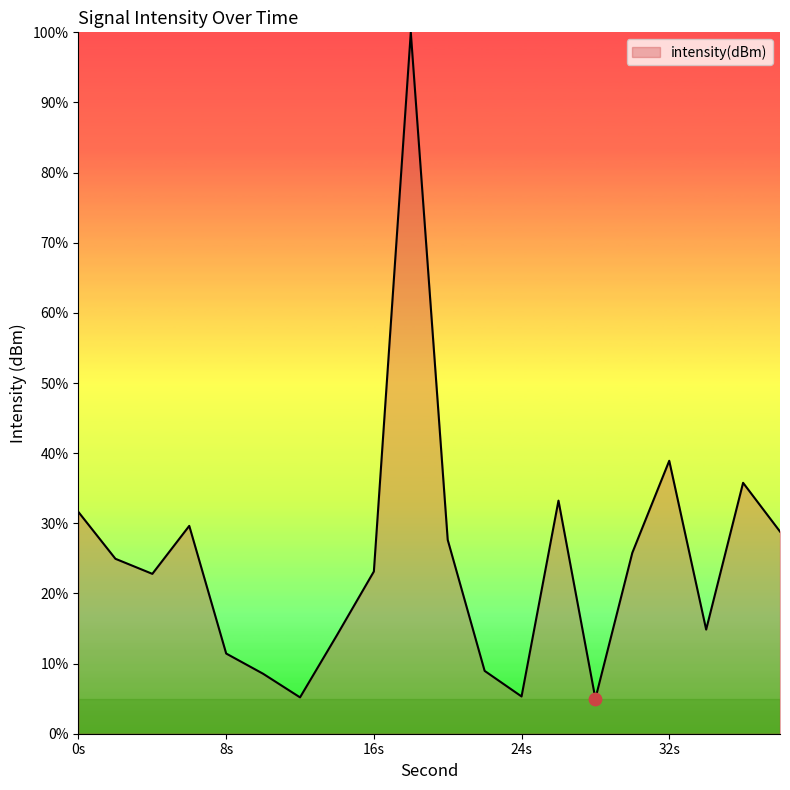

What is the difference between the maximum and minimum values?

95.0